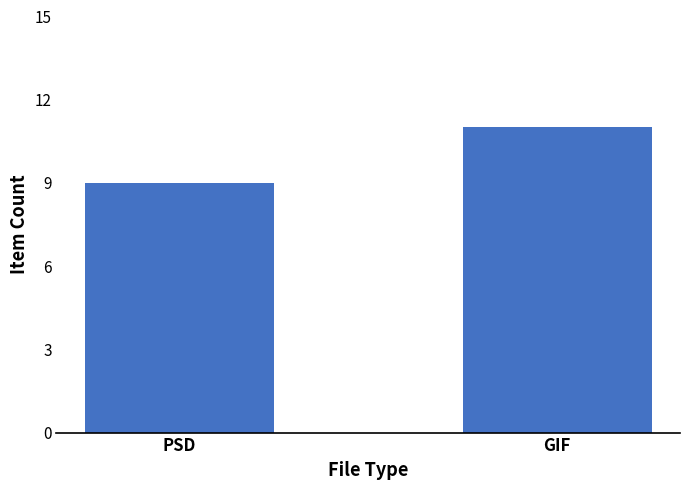

What is the ratio of the value at GIF to the value at PSD?

1.2